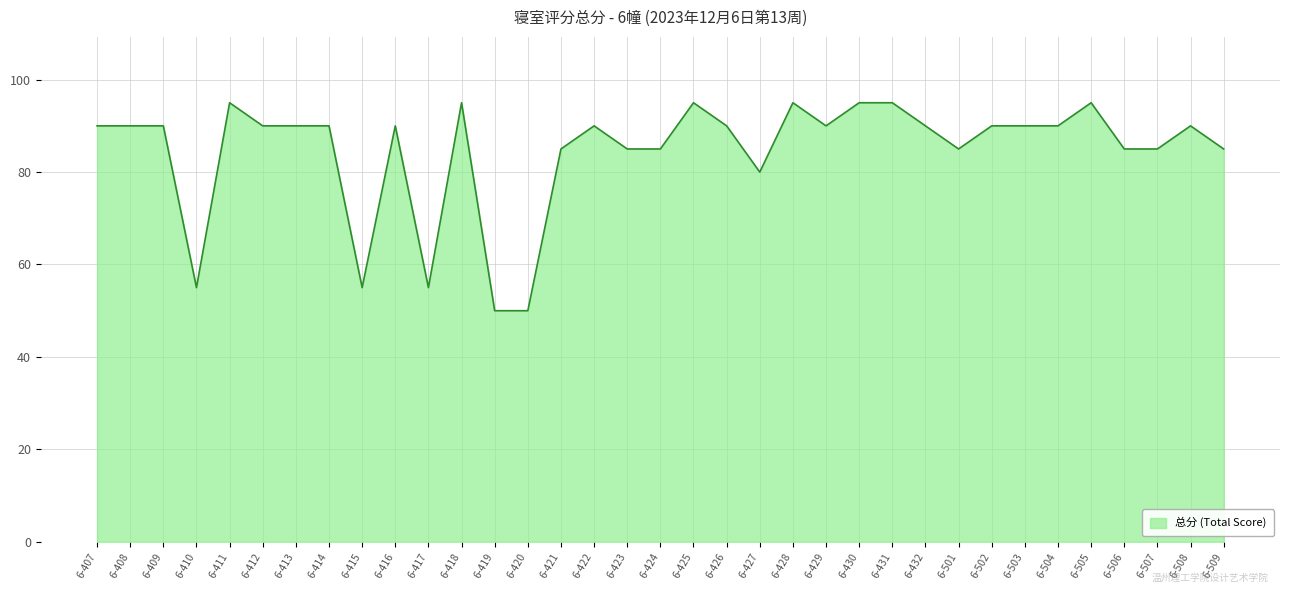

Approximately how many times larger is the value at 6-428 compared to 6-507?

1.1